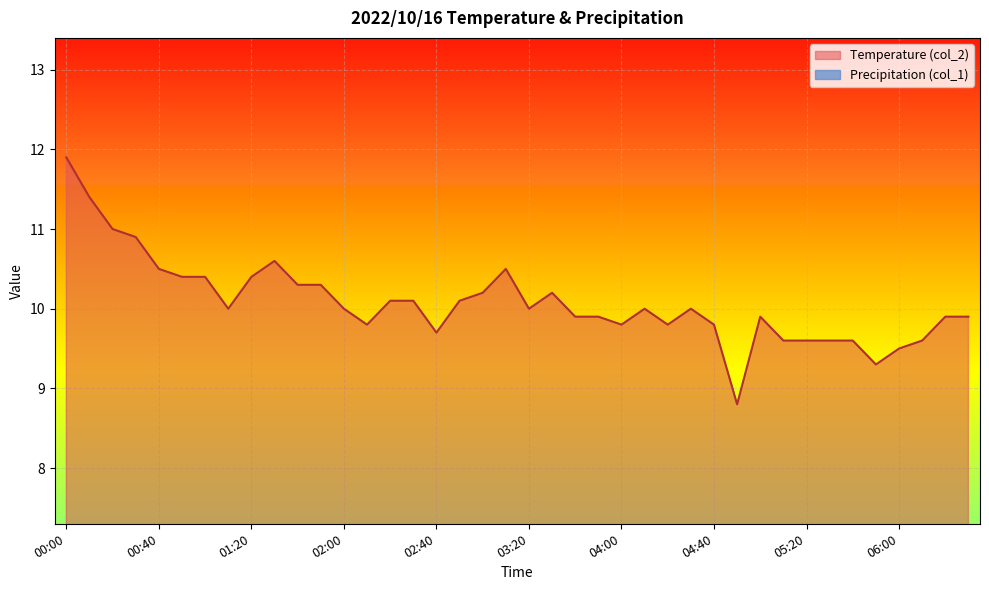

Where does the data first go above 10?

00:00